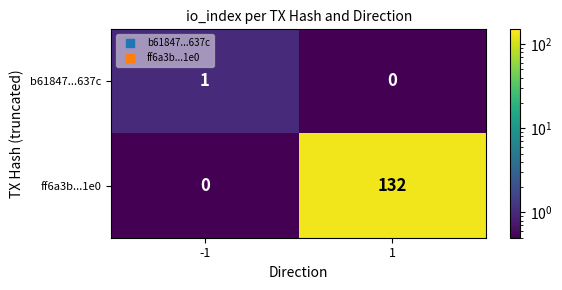

What is the sum of all ff6a3b...1e0 values?

132